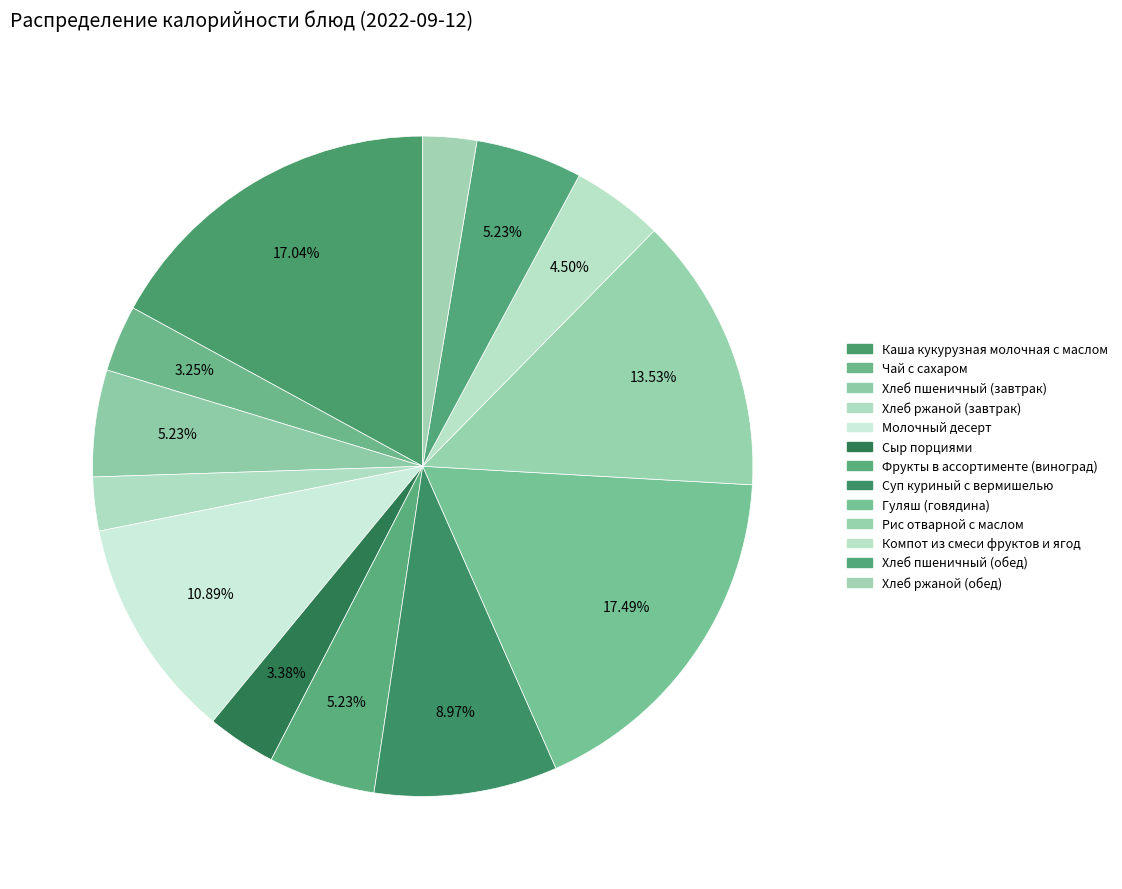

To the nearest percent, what percentage of the pie is Каша кукурузная молочная с маслом?

17%